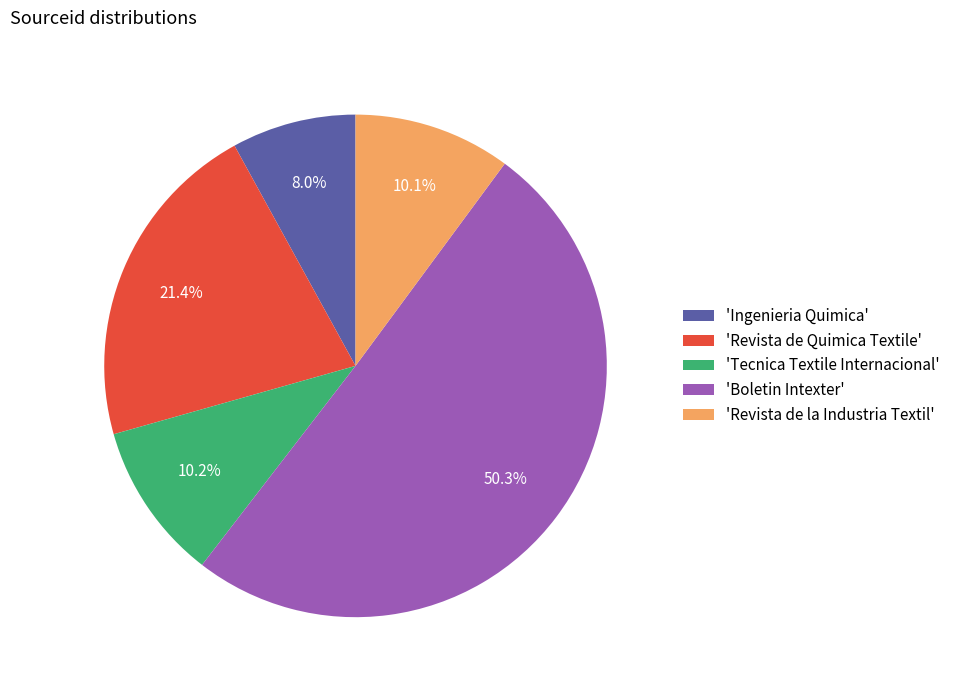

Between 'Ingenieria Quimica' and 'Revista de la Industria Textil', which is larger?

'Revista de la Industria Textil'